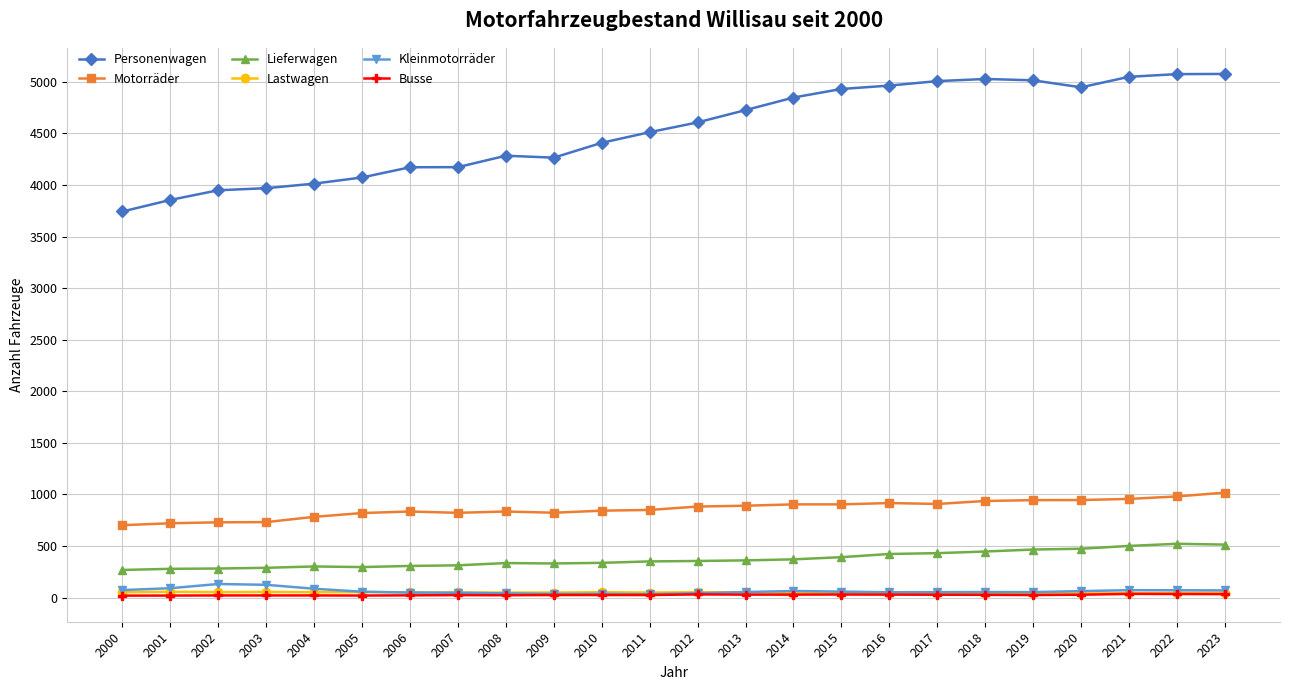

Which series changed the most between 2008 and 2014?

Personenwagen